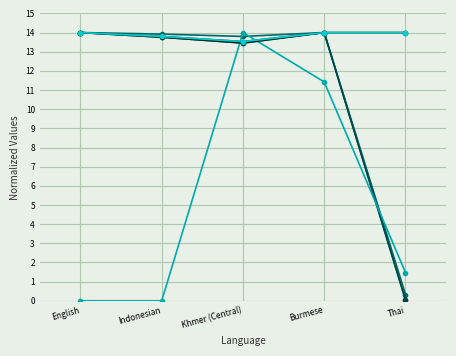

What position from the left is Burmese?

4